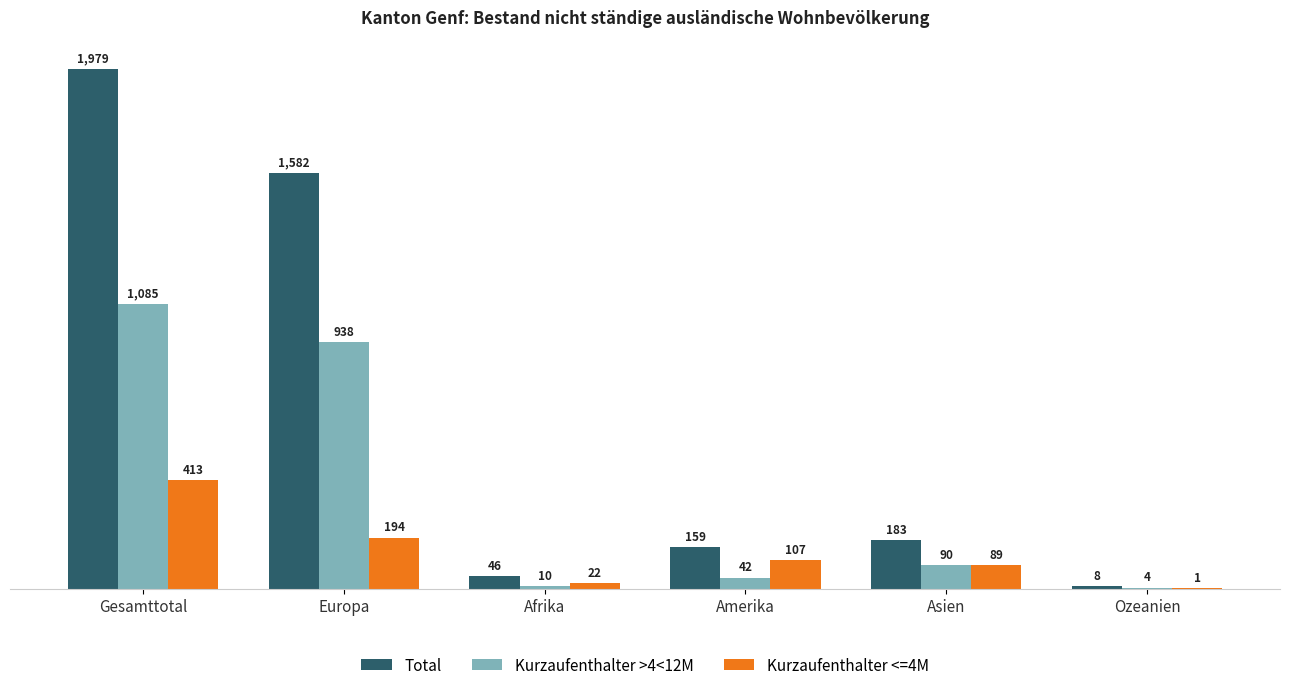

Read the Kurzaufenthalter <=4M value at Ozeanien.

1